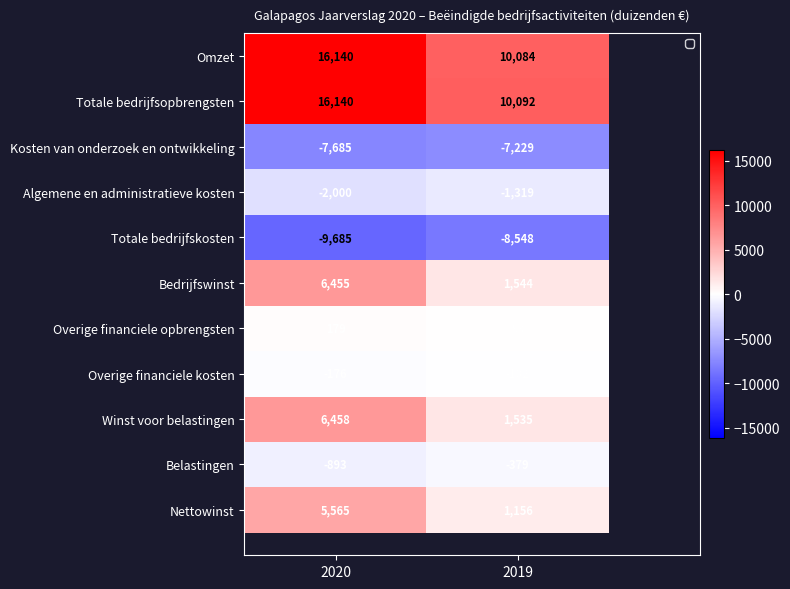

Which series has the largest range (max minus min)?

Omzet